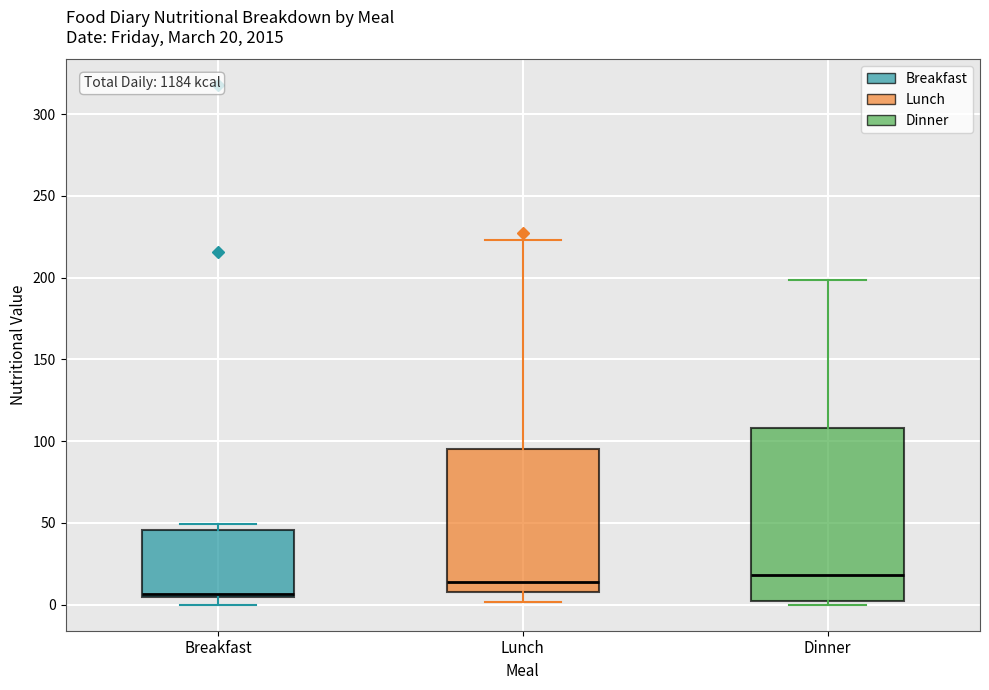

Which box is the tallest, from its lower edge to its upper edge?

Dinner